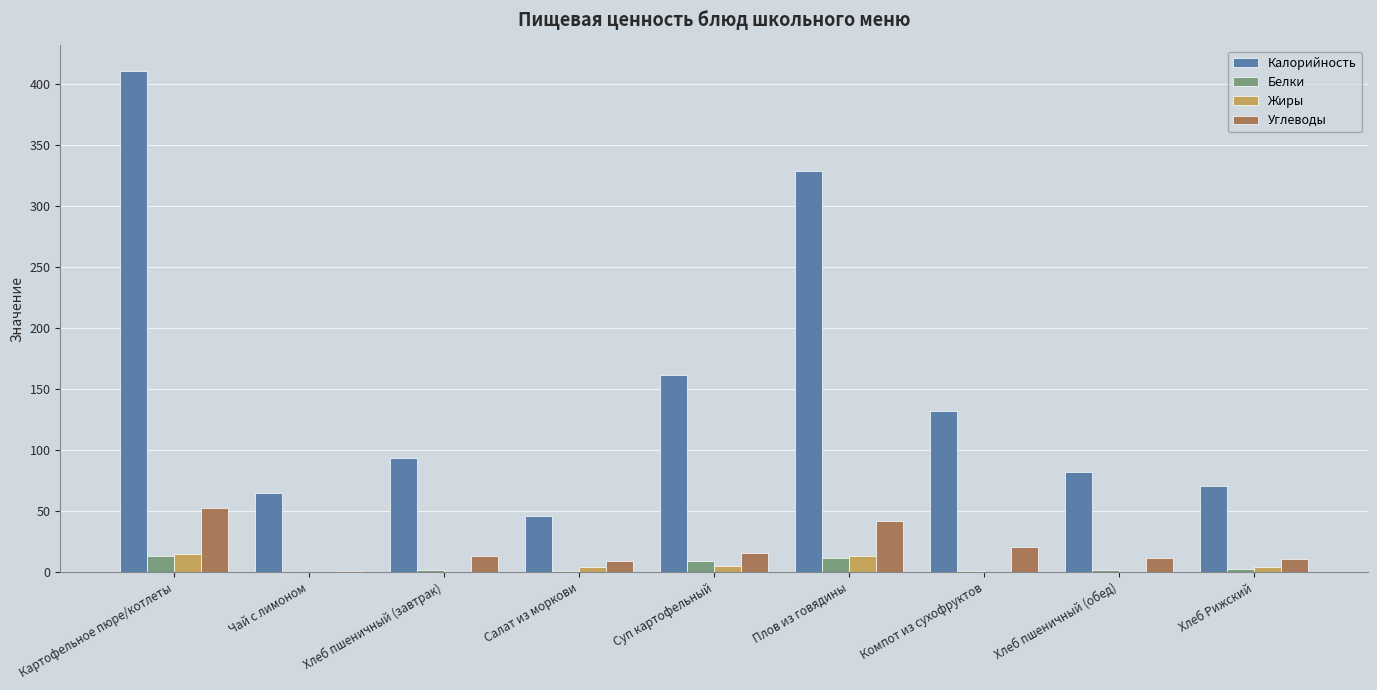

True or false: Калорийность has a value of 329.0 at Плов из говядины.

True